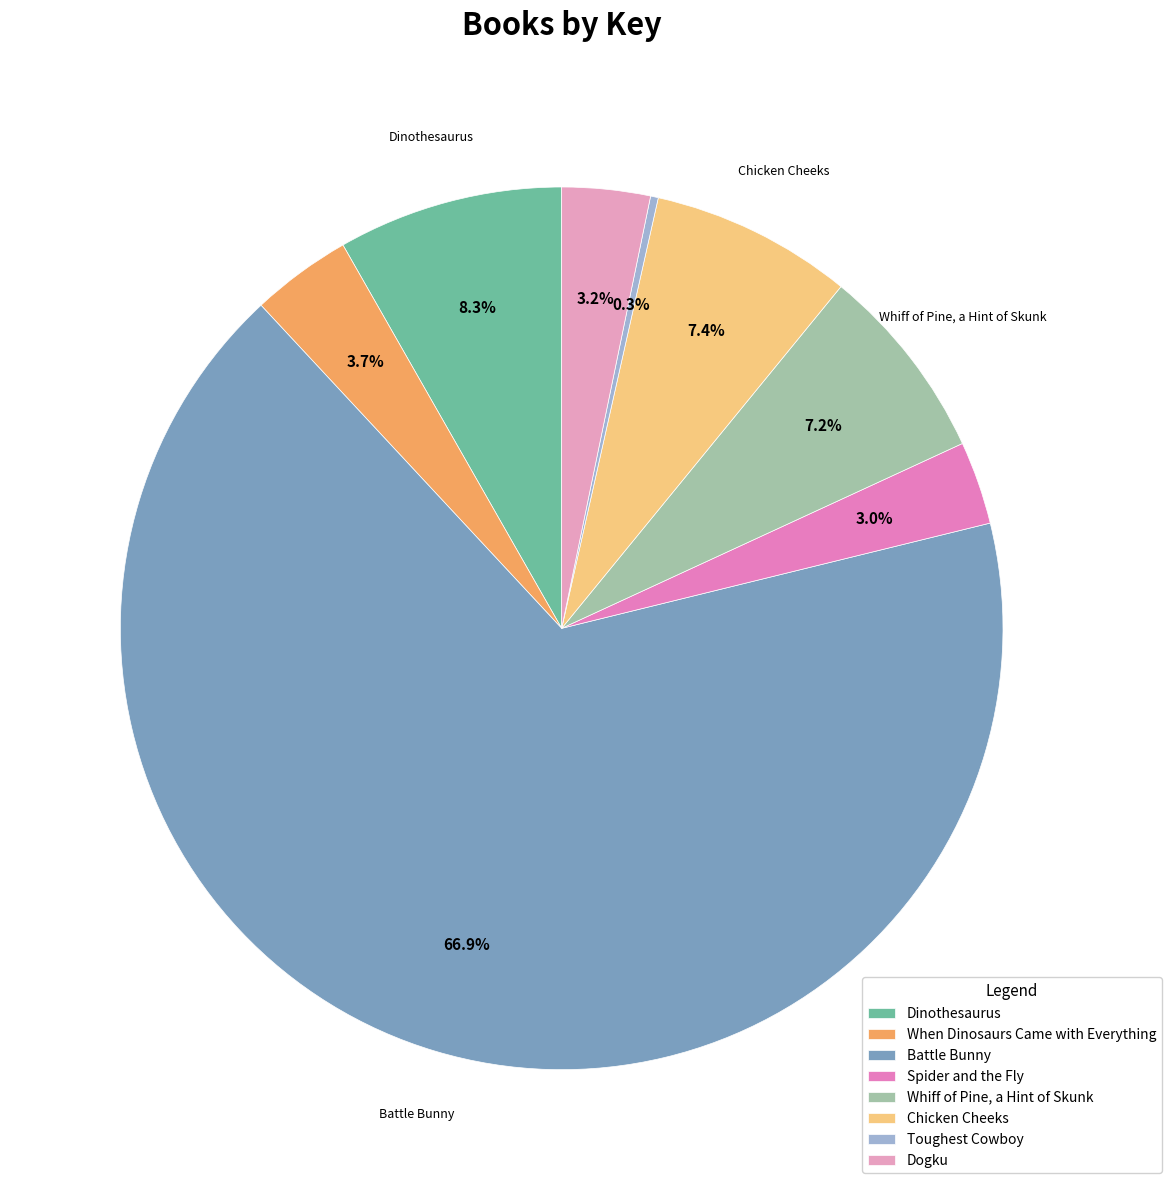

Is it true that Battle Bunny is 67% of the pie?

True